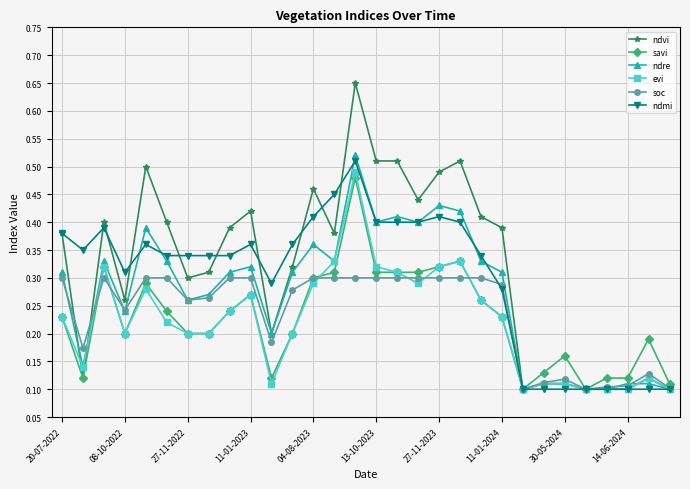

True or false: ndmi has more than 1 points higher than both neighbors.

True